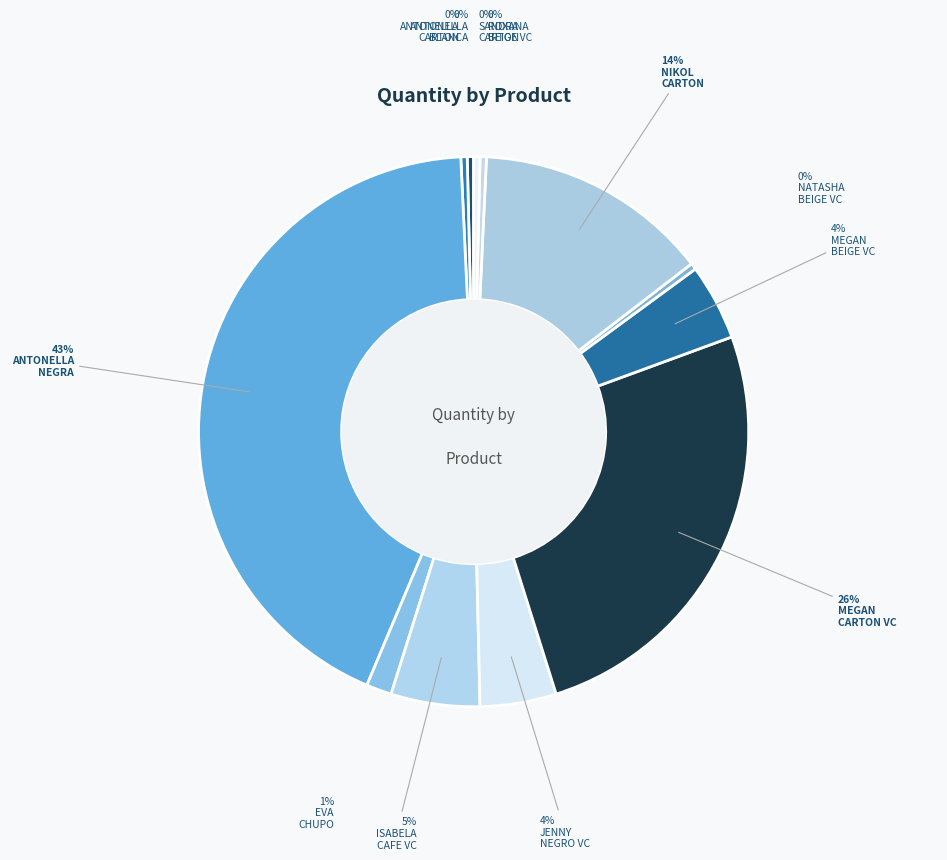

Count the number of slices in the pie.

12